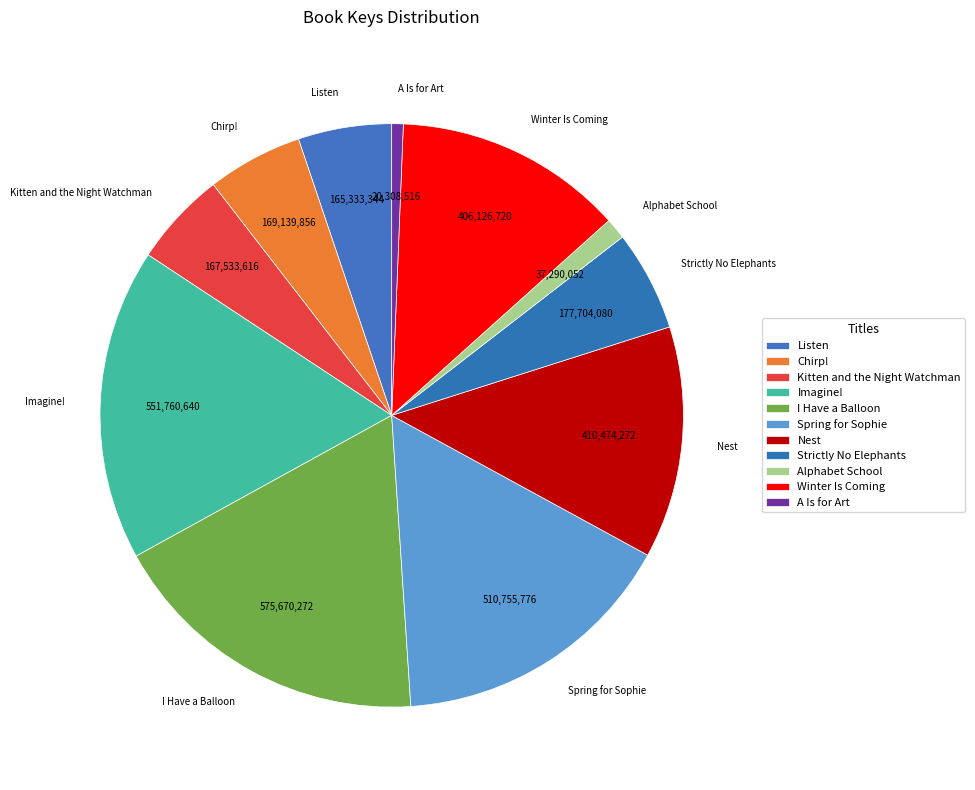

Which category has the smallest portion of the pie?

A Is for Art